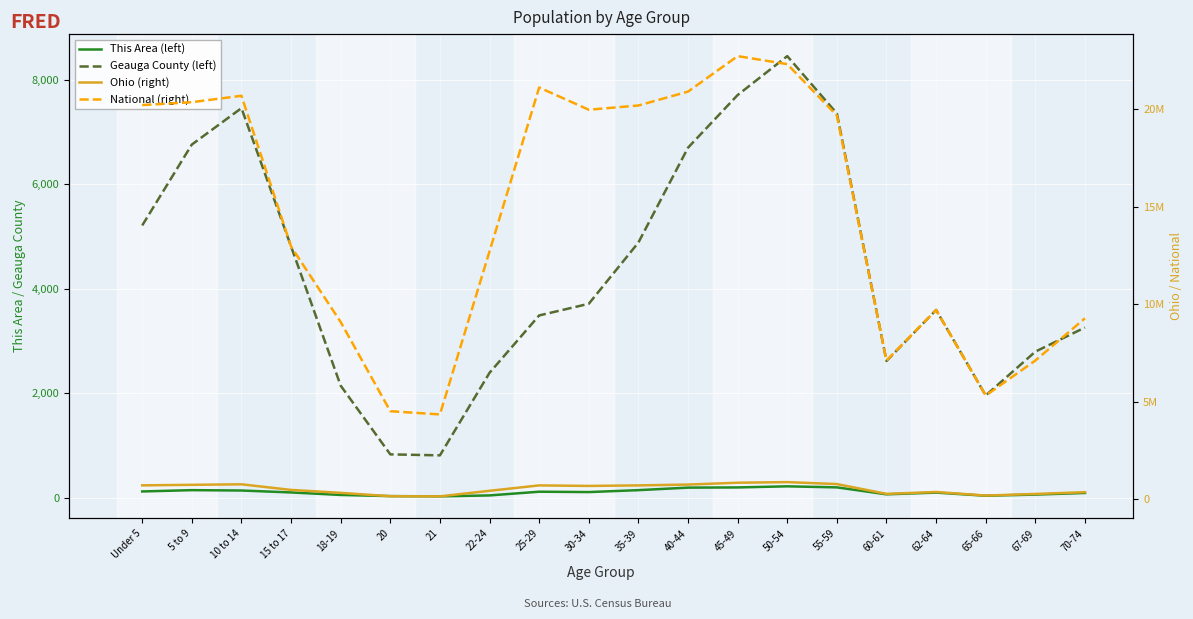

What is the label of the 2nd point from the right?

67-69